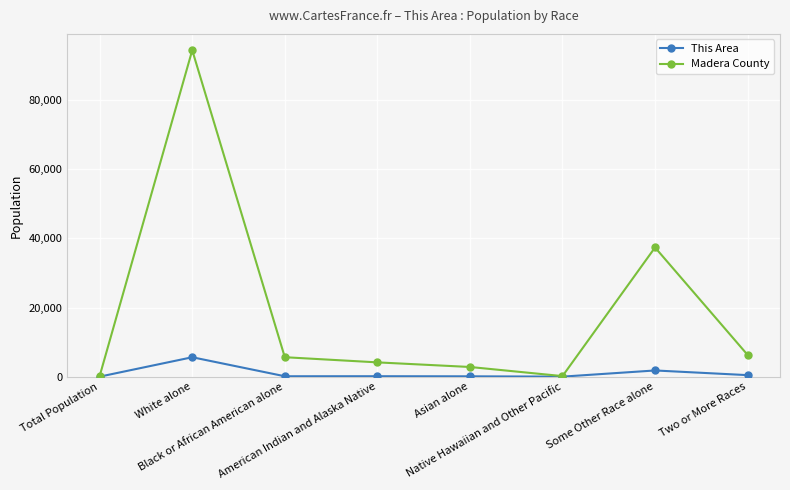

What is the smallest value displayed?

8